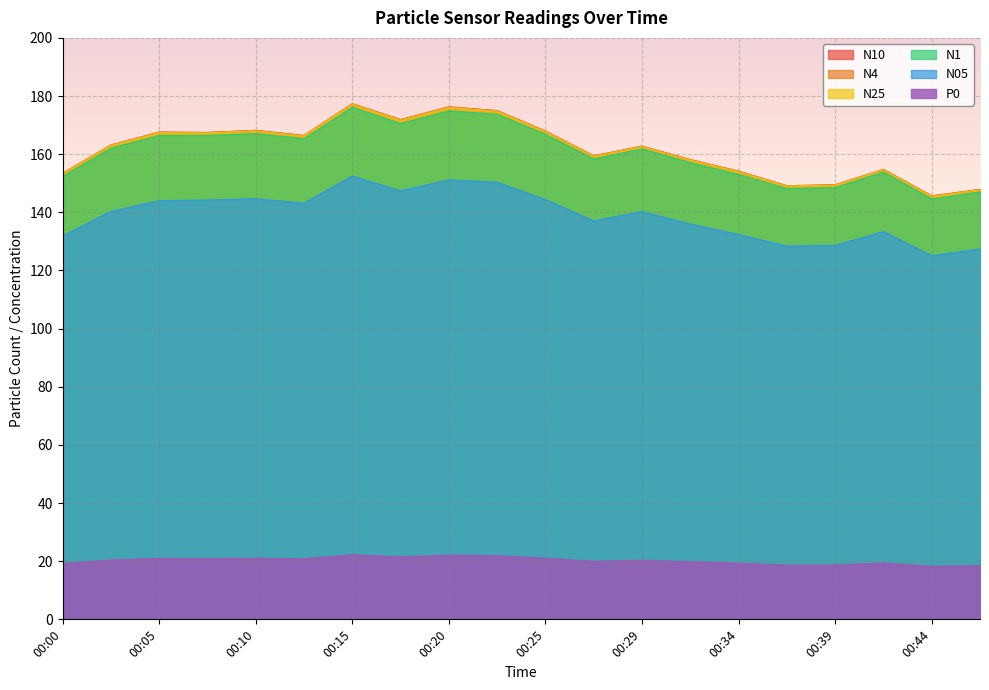

What is the difference between the maximum and minimum values in the N10 series?

31.7